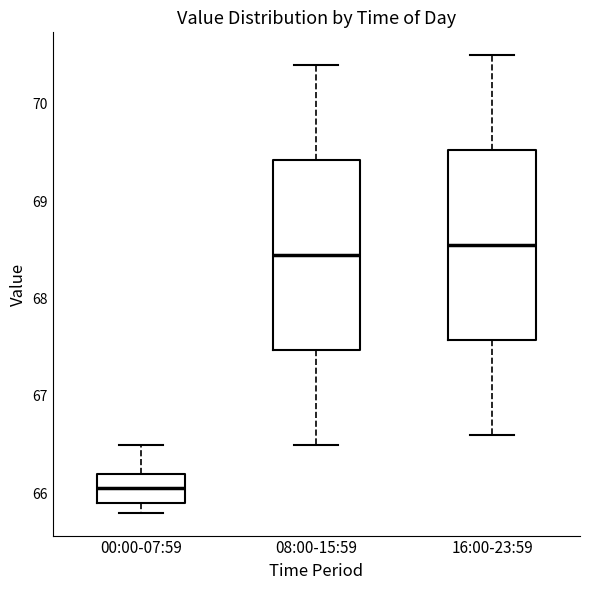

Reading left to right, read every box against the y-axis: the position of its median line, the range the box covers, and the ends of its whiskers. The values are not printed on the chart, so give them approximately, as read against the axis.

00:00-07:59: median 66.1, box 65.9 to 66.2, whiskers 65.8 to 66.5
08:00-15:59: median 68.5, box 67.5 to 69.4, whiskers 66.5 to 70.4
16:00-23:59: median 68.6, box 67.6 to 69.5, whiskers 66.6 to 70.5